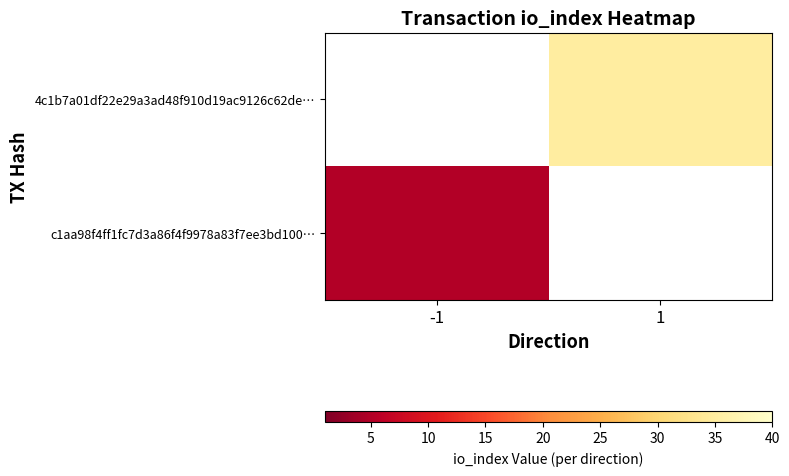

At how many categories does at least one series exceed 6?

1